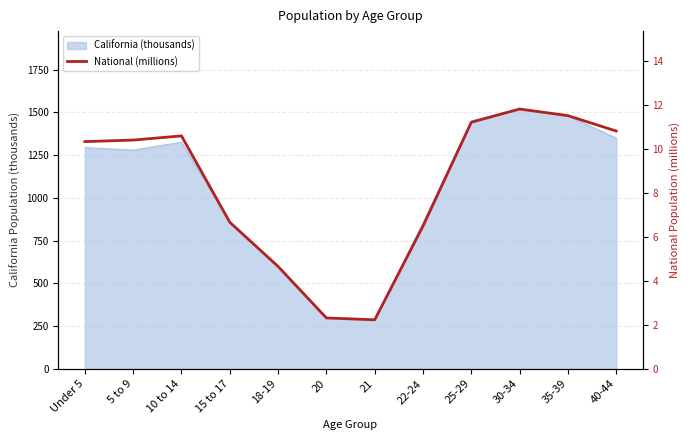

At which category does the data reach its first local valley?

21